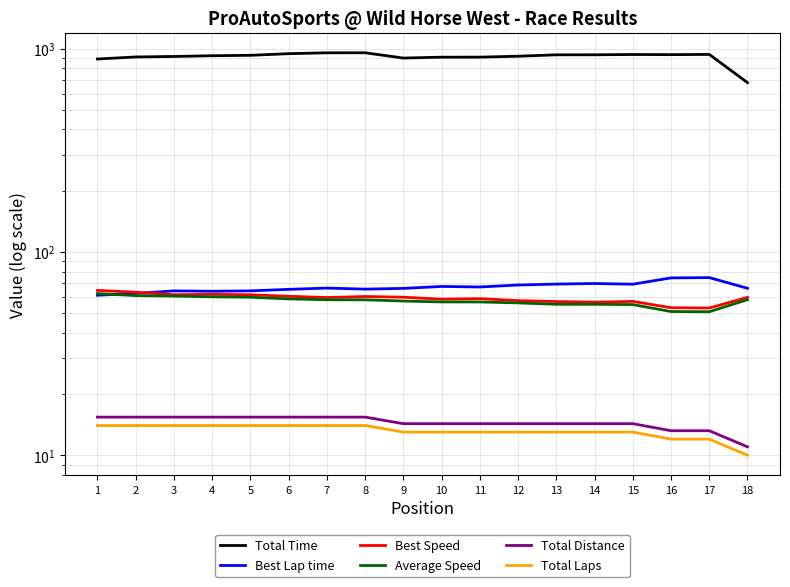

How many lines are shown in the chart?

6